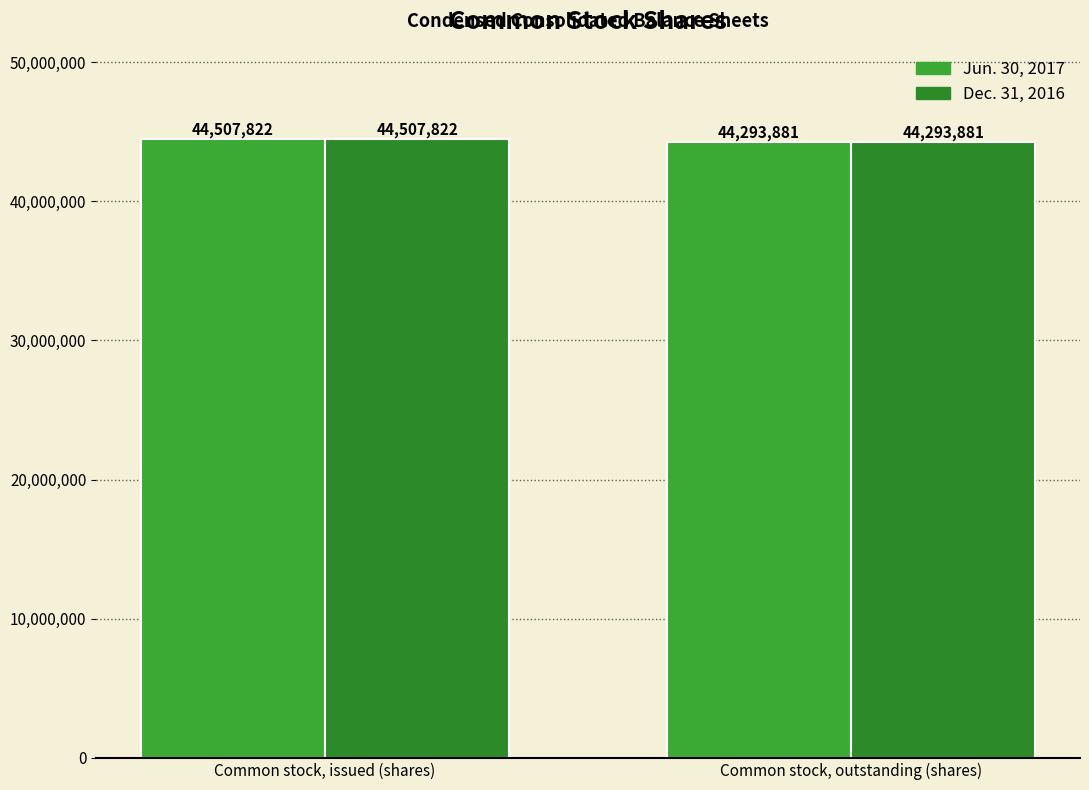

What is the sum of the Jun. 30, 2017 values at Common stock, issued (shares) and Common stock, outstanding (shares)?

88801703